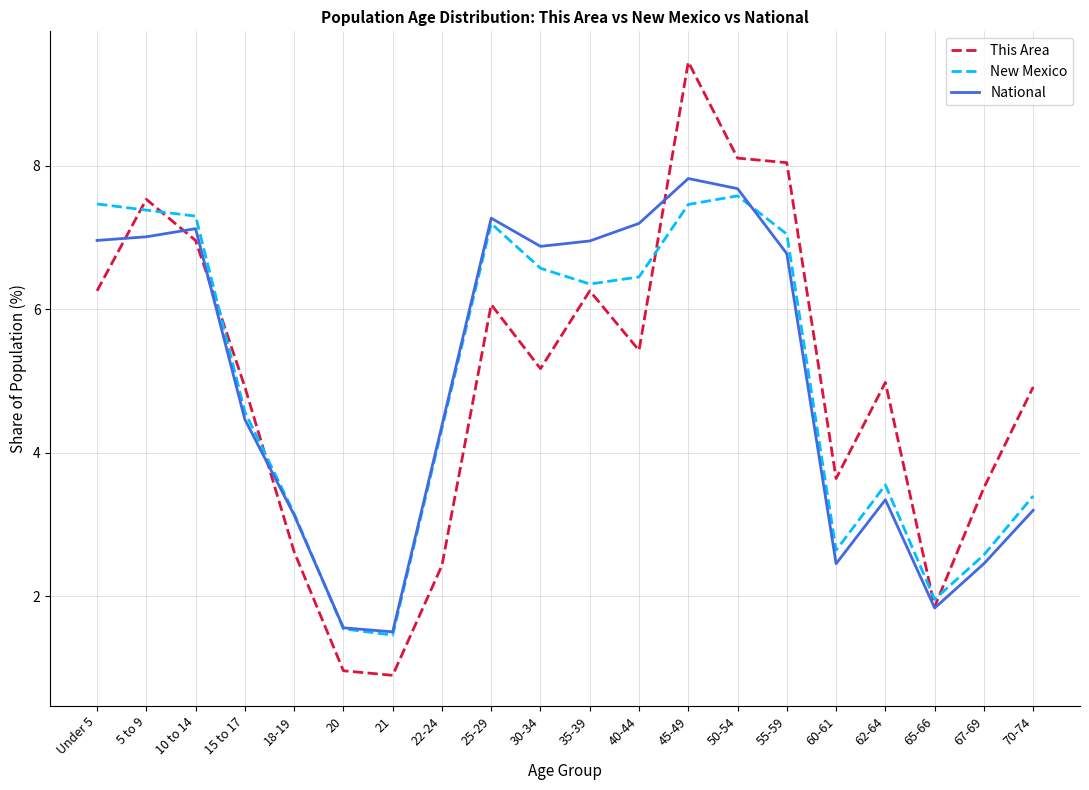

List the series in order of their peak value, highest first.

This Area, National, New Mexico